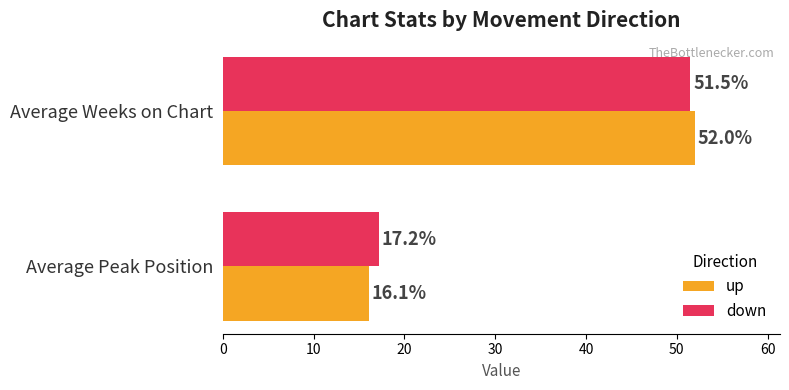

True or false: down has a value of 25.2 at Average Weeks on Chart.

False